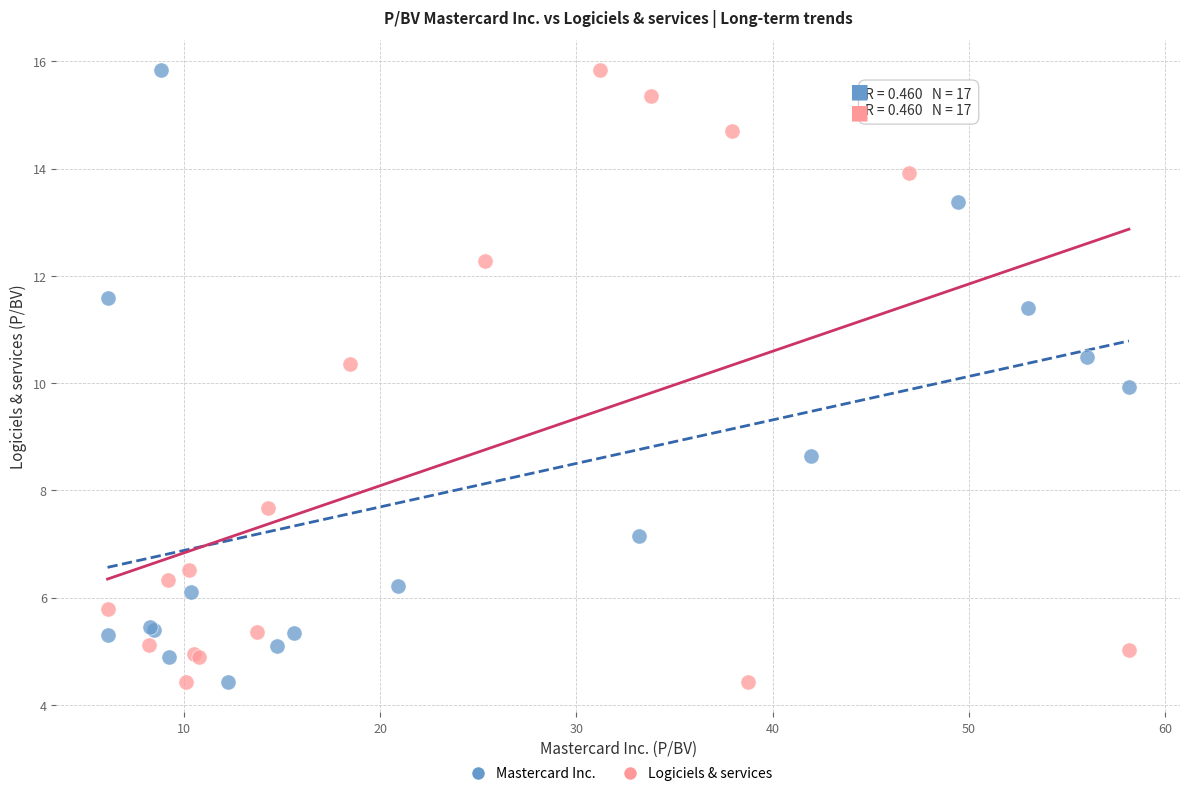

What are all the series names shown in the legend?

Mastercard Inc., Logiciels & services